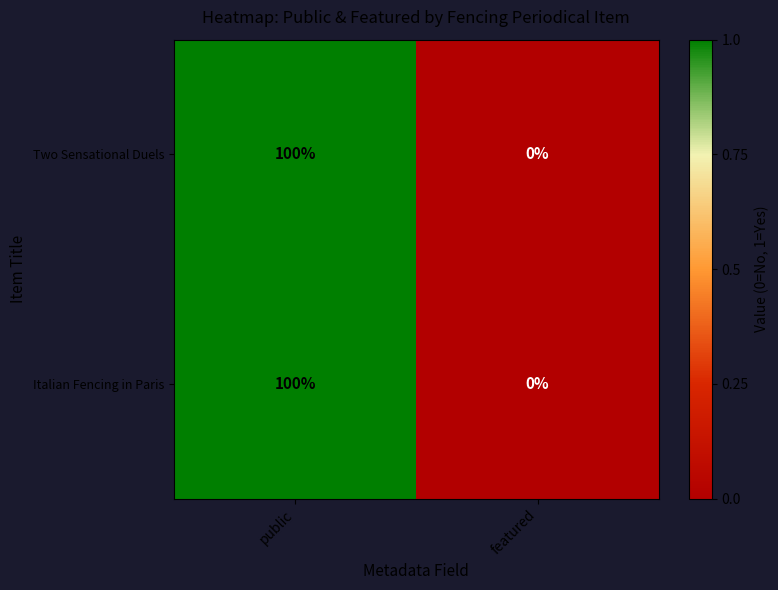

The value of Italian Fencing in Paris at public is 100. True or false?

True